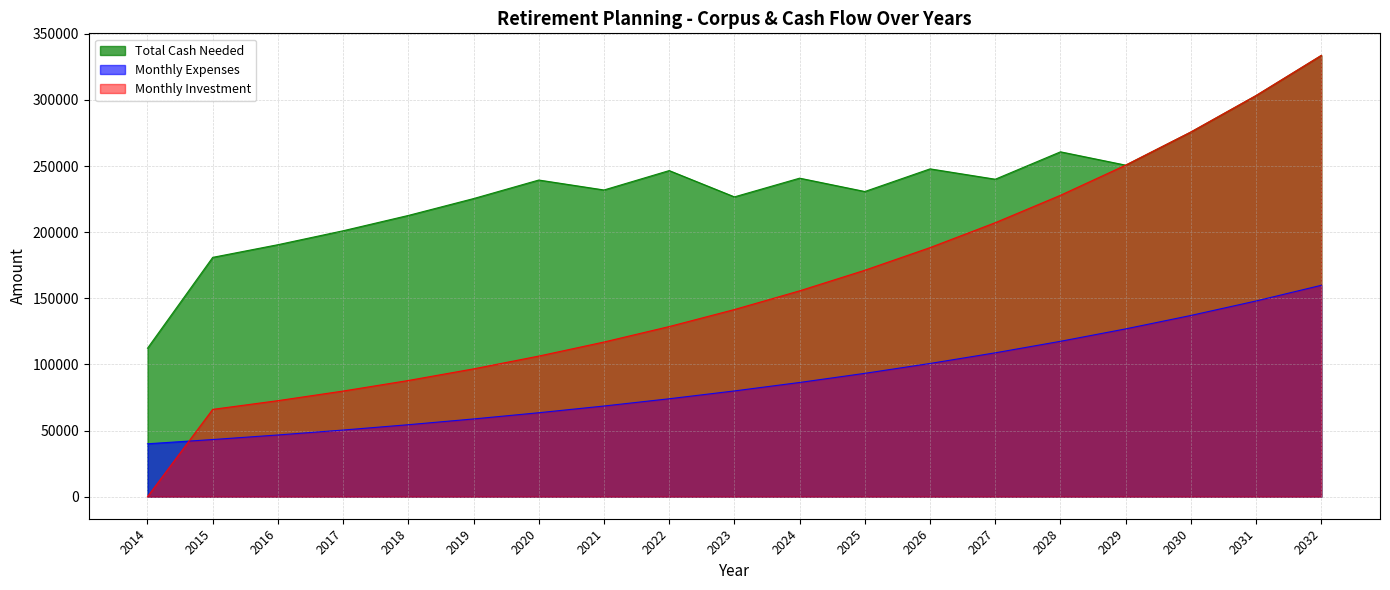

What is the value of the Total Cash Needed point at the 11th from the left?

240849.1